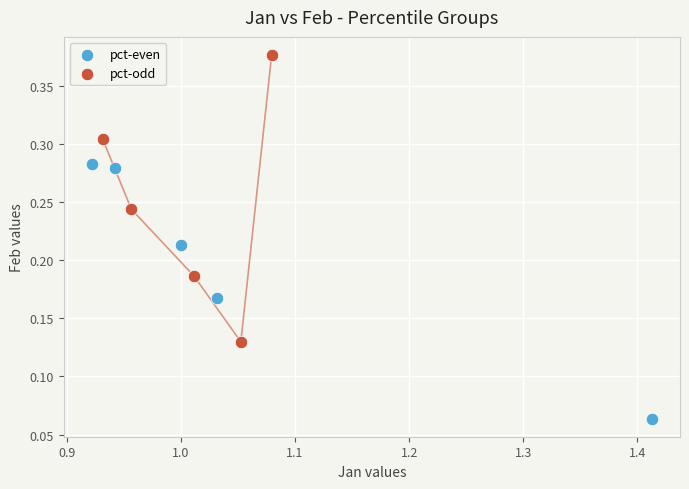

Which series reaches the maximum Y coordinate?

pct-odd